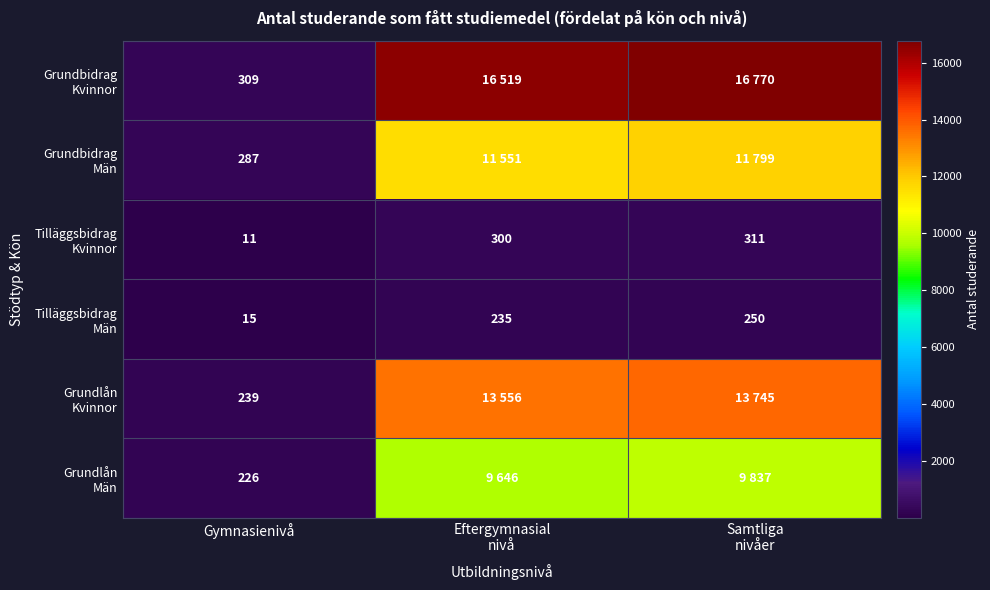

What is the spread (max minus min) of values at Samtliga
nivåer?

16520